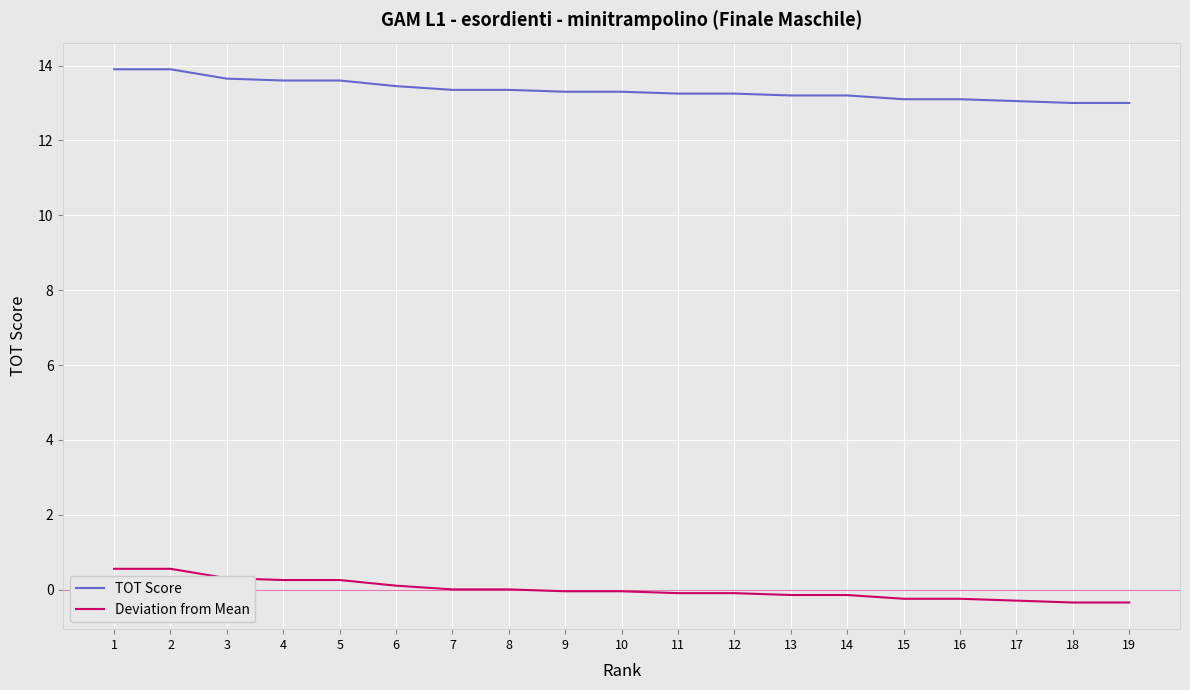

Rank the series by their average value, from lowest to highest.

Deviation from Mean, TOT Score